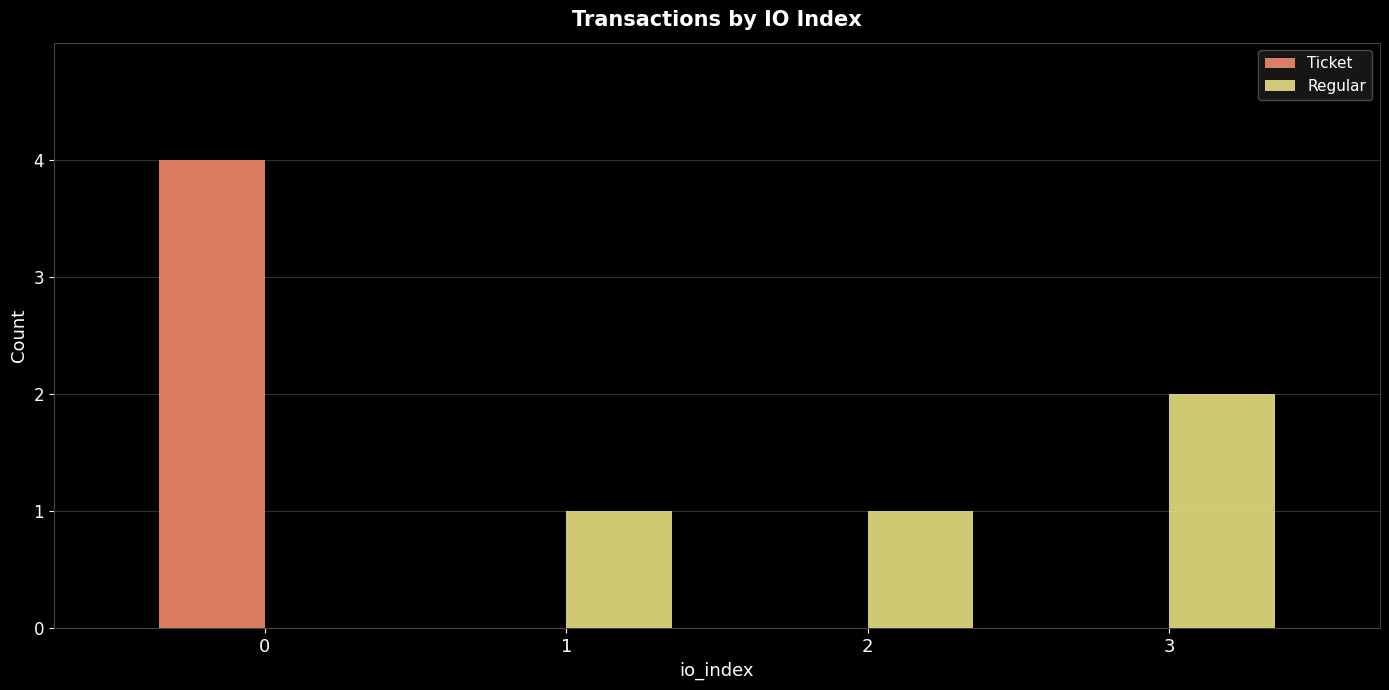

Is it true that Regular equals 0 at 1?

False